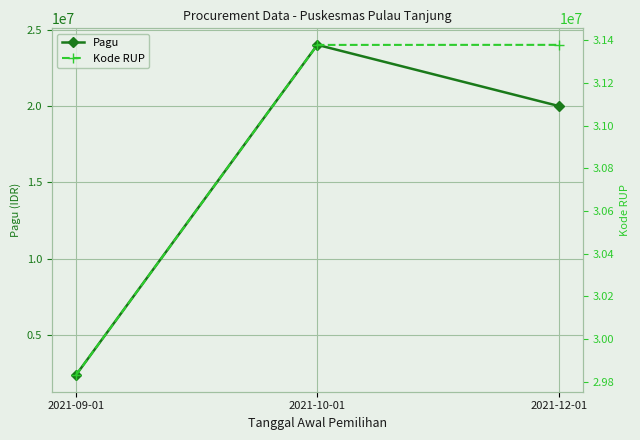

List the labels in order of Pagu value, largest first.

2021-10-01, 2021-12-01, 2021-09-01